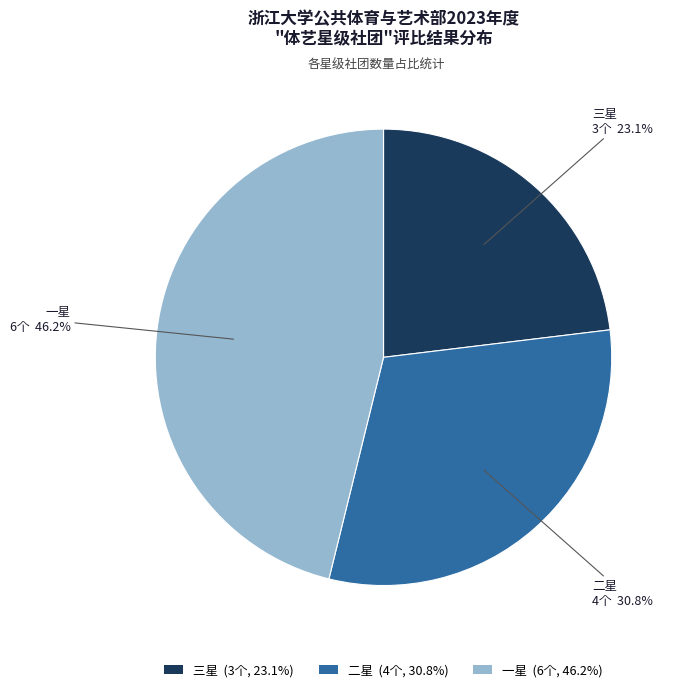

How many segments does this pie chart have?

3